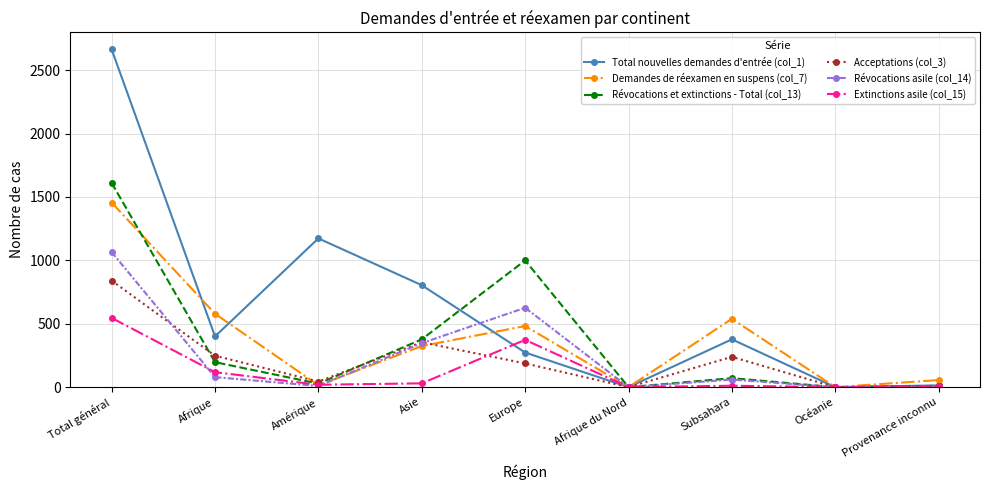

Rank the series by their maximum value, from highest to lowest.

Total nouvelles demandes d'entrée (col_1), Révocations et extinctions - Total (col_13), Demandes de réexamen en suspens (col_7), Révocations asile (col_14), Acceptations (col_3), Extinctions asile (col_15)